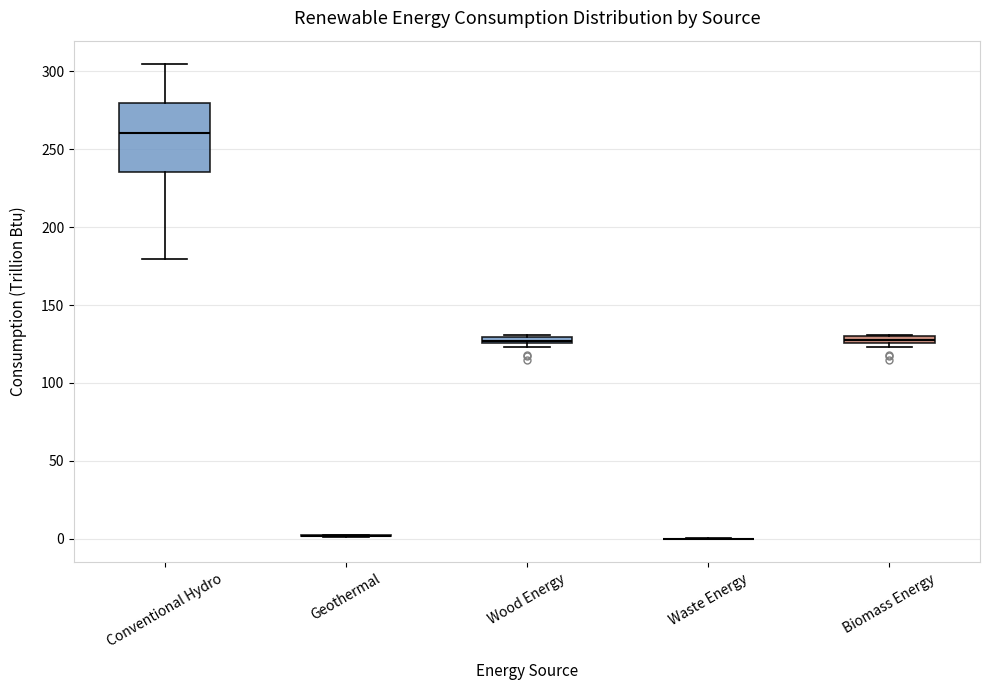

Which box is the tallest, from its lower edge to its upper edge?

Conventional Hydro